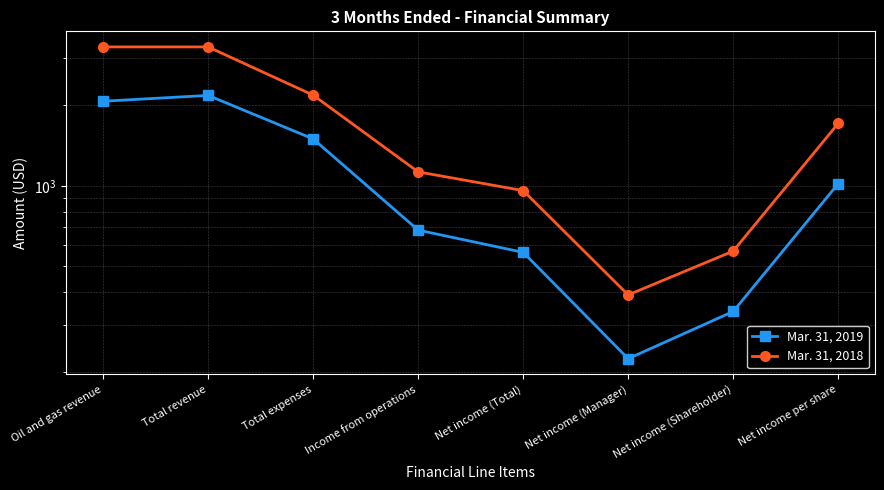

What is the label of the 5th point from the left?

Net income (Total)